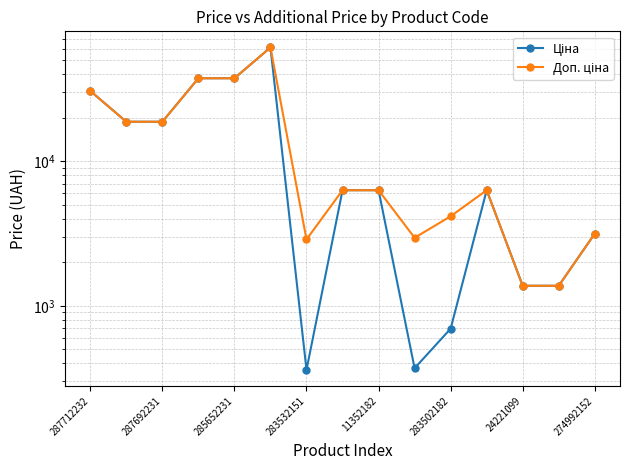

List the series in order of their peak value, lowest first.

Ціна, Доп. ціна